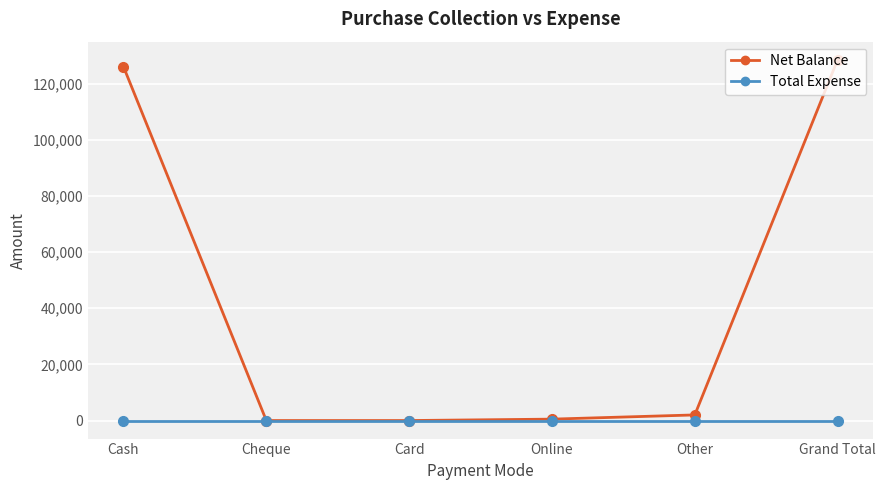

What value does the Net Balance series have at Online, to the nearest 10?

500